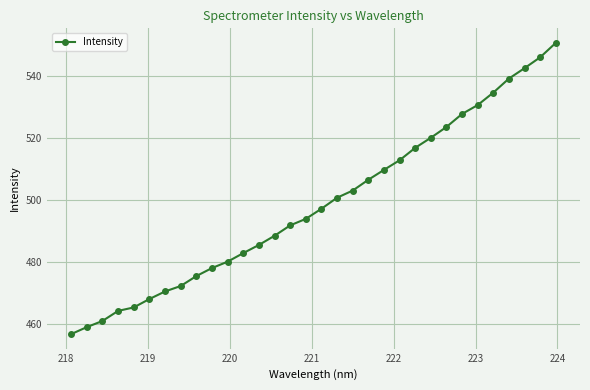

How many data points are less than 497?

16